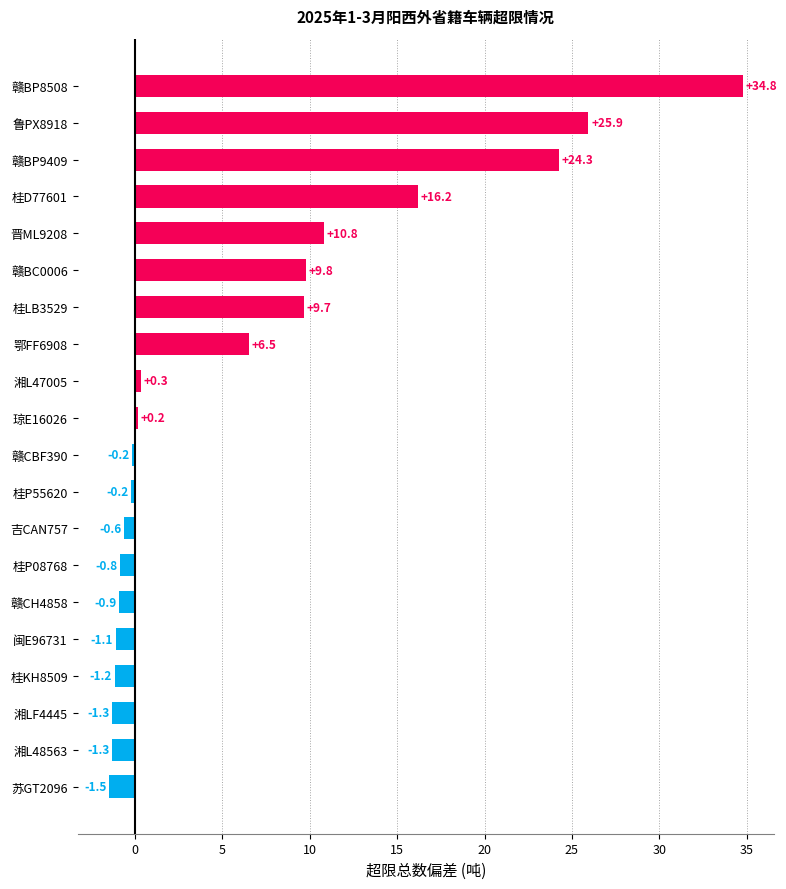

True or false: the data shows -1.3 at 湘L48563.

True